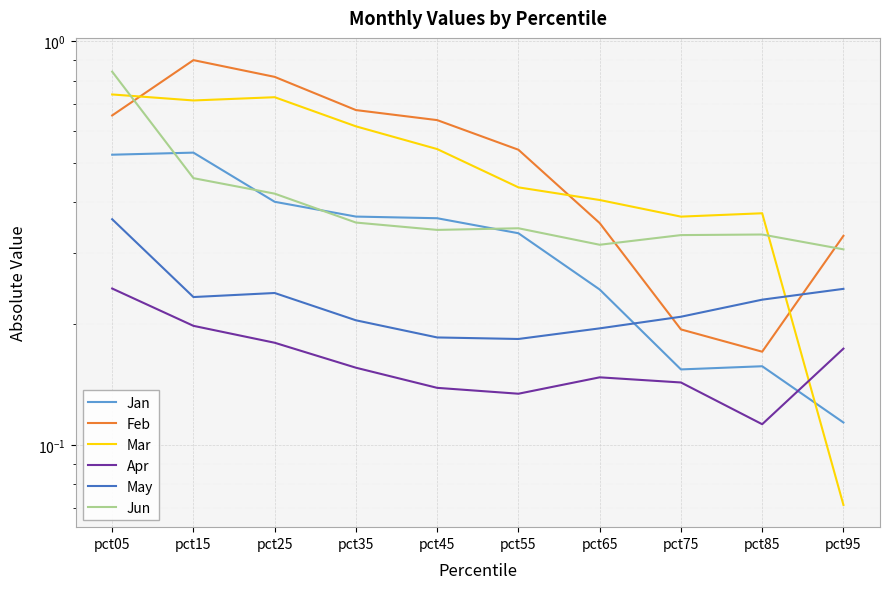

What is the approximate value of May at pct95?

0.2